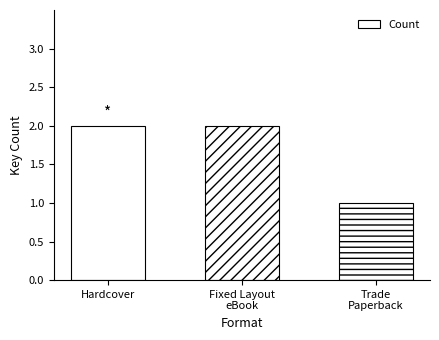

The chart shows a value of 1 at Hardcover. True or false?

False